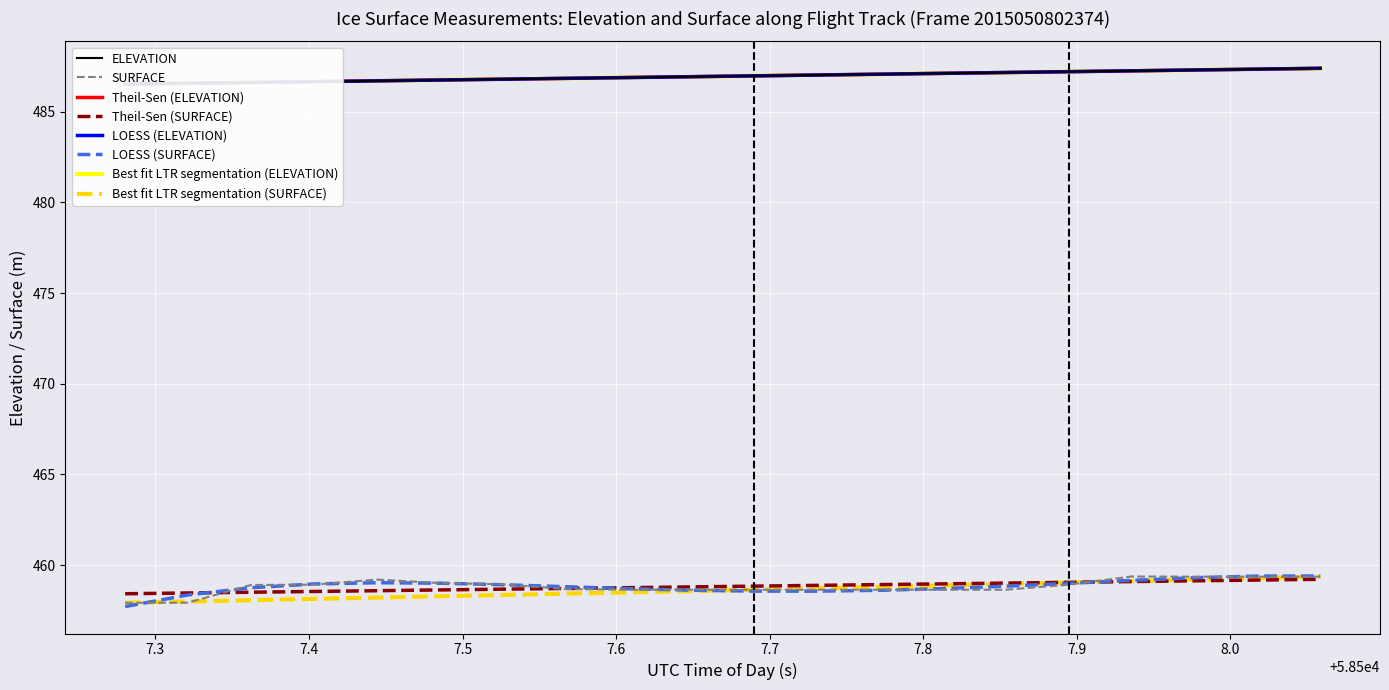

What is the minimum value for LOESS (SURFACE)?

457.7